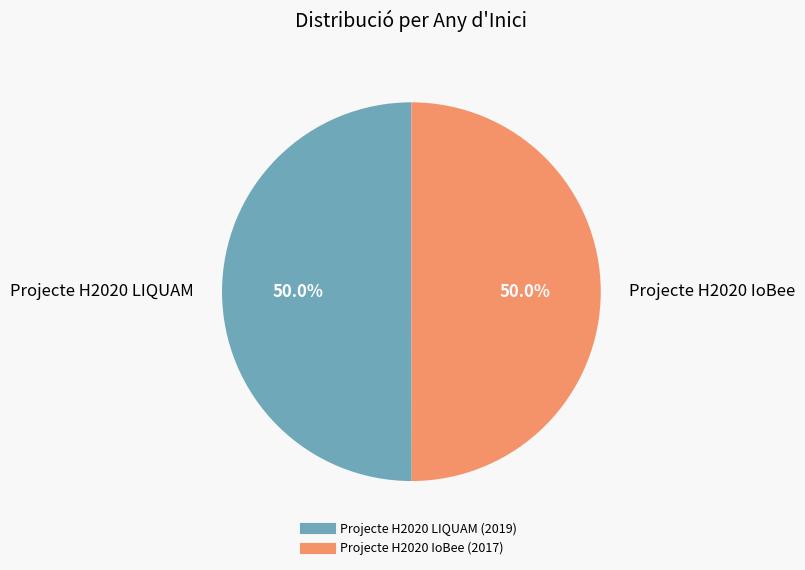

To the nearest percent, what portion does Projecte H2020 LIQUAM represent?

50%